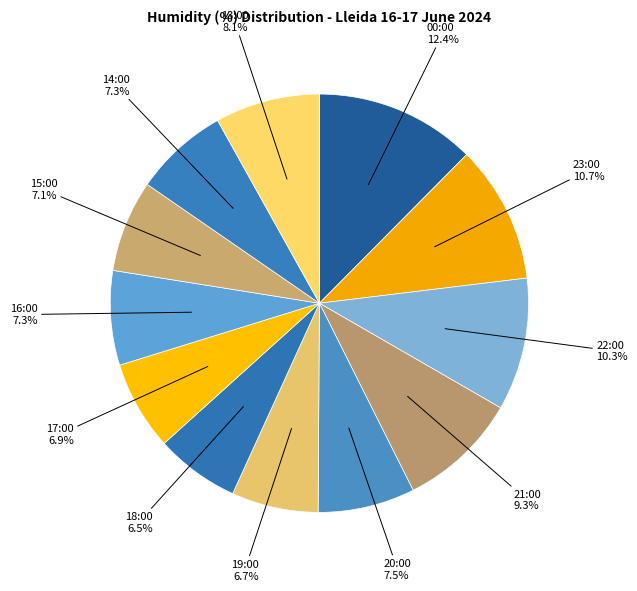

To the nearest percent, what percentage of the pie is 19:00?

7%